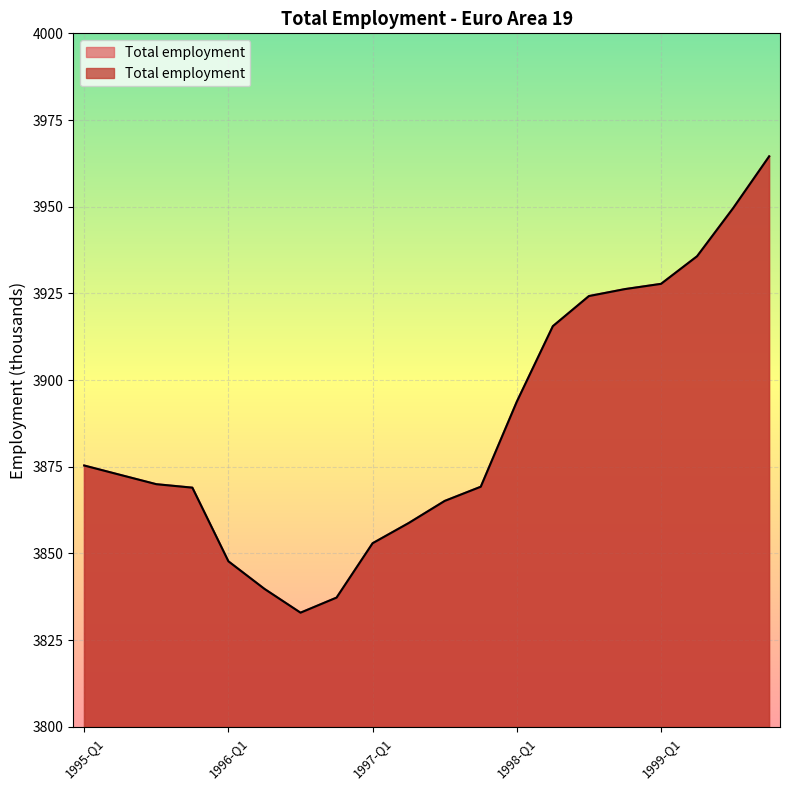

What is the sum of all values?

77728.3